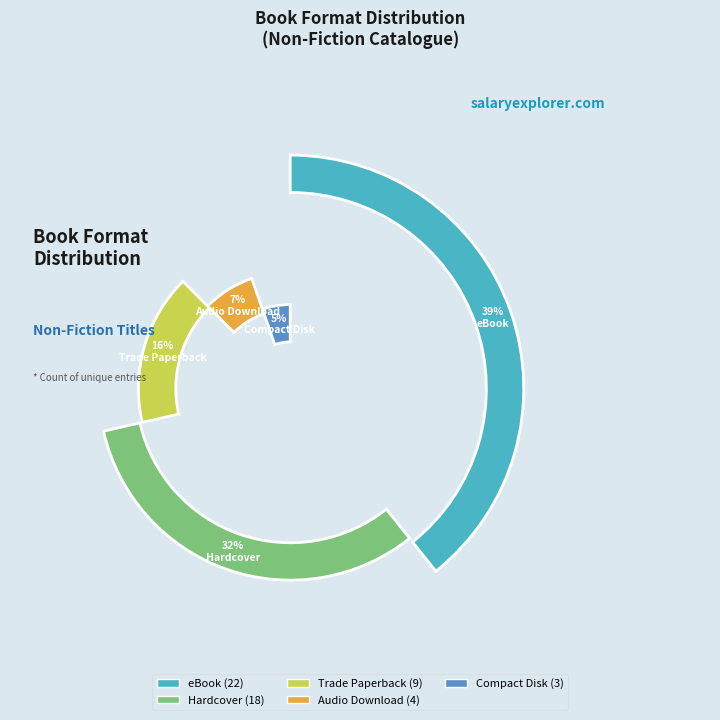

The Audio Download slice represents 2% of the pie. True or false?

False